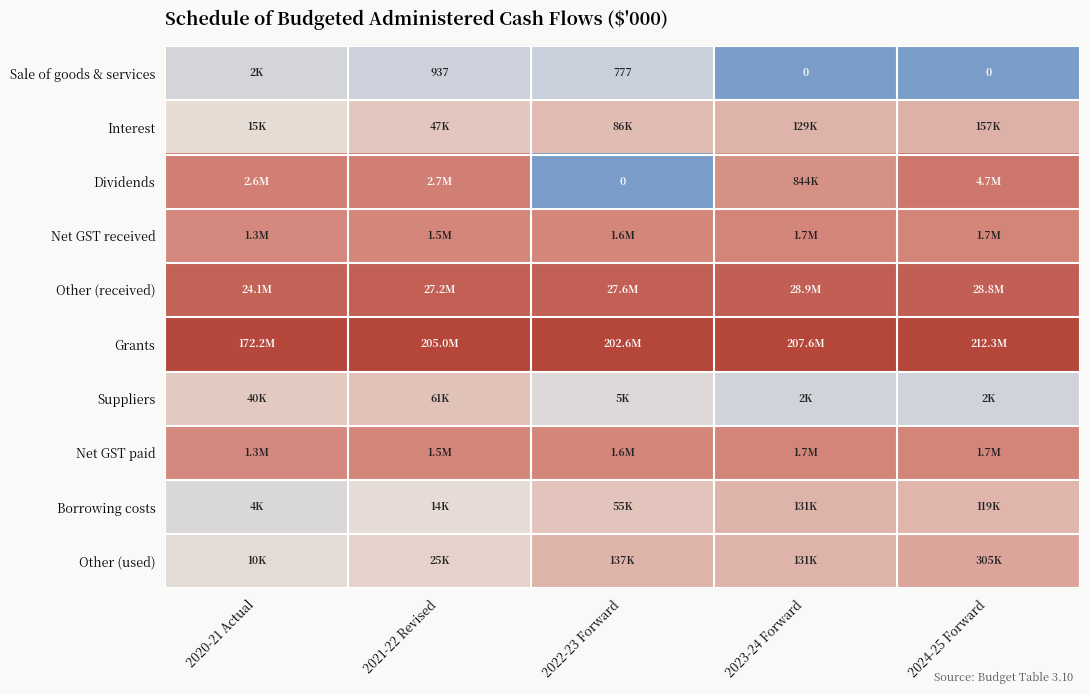

Is it true that Dividends equals 6.7 at 2024-25 Forward?

True